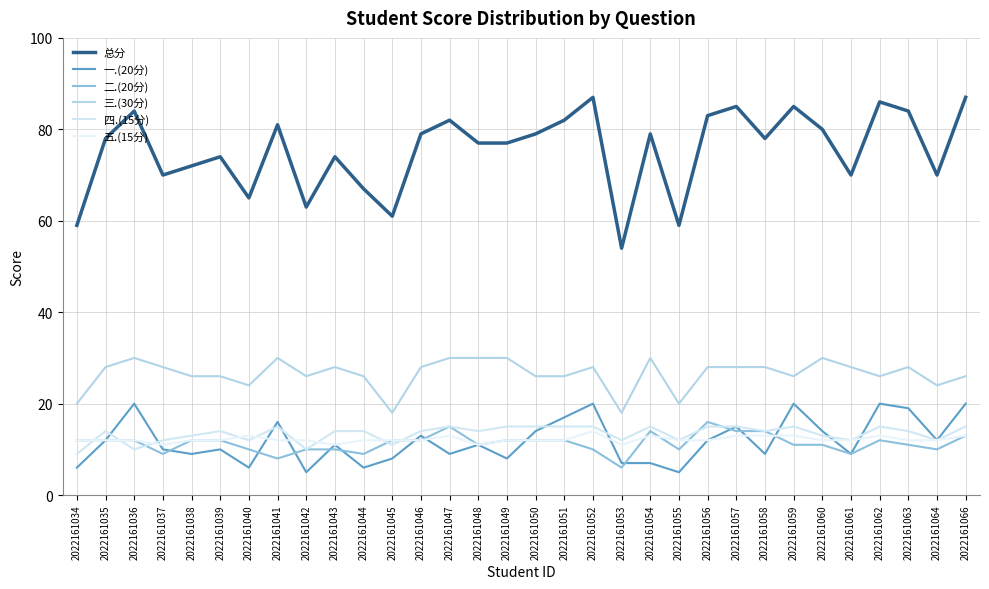

Where does the 四.(15分) series first go above 14?

2022161041